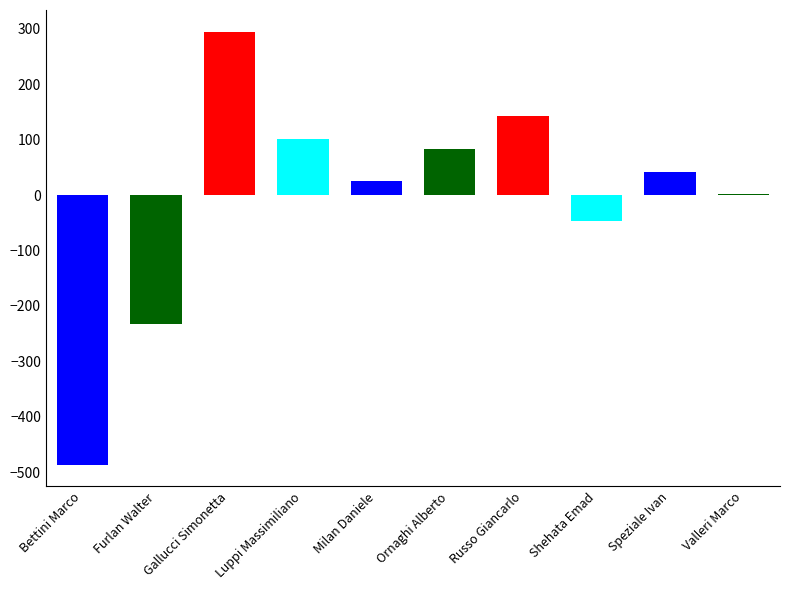

The chart shows a value of 199.4 at Russo Giancarlo. True or false?

False